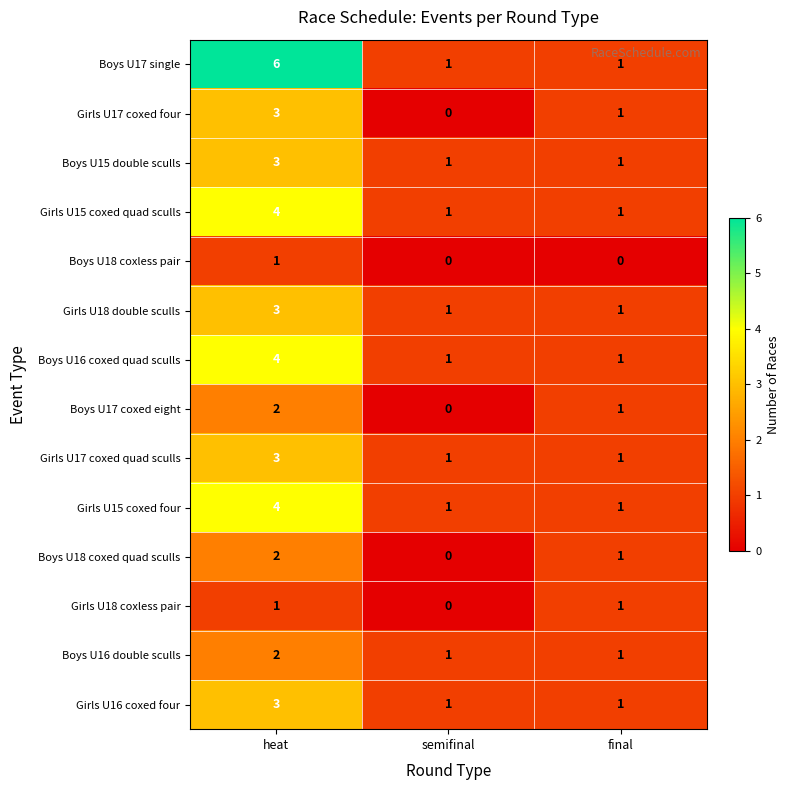

What is the difference between the highest and lowest values at heat?

5